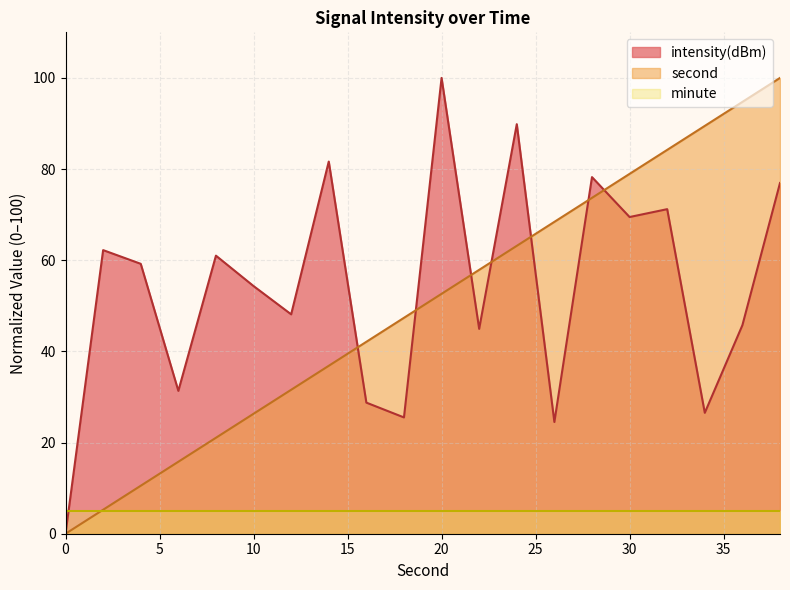

What is the sum of all second values?

1000.0